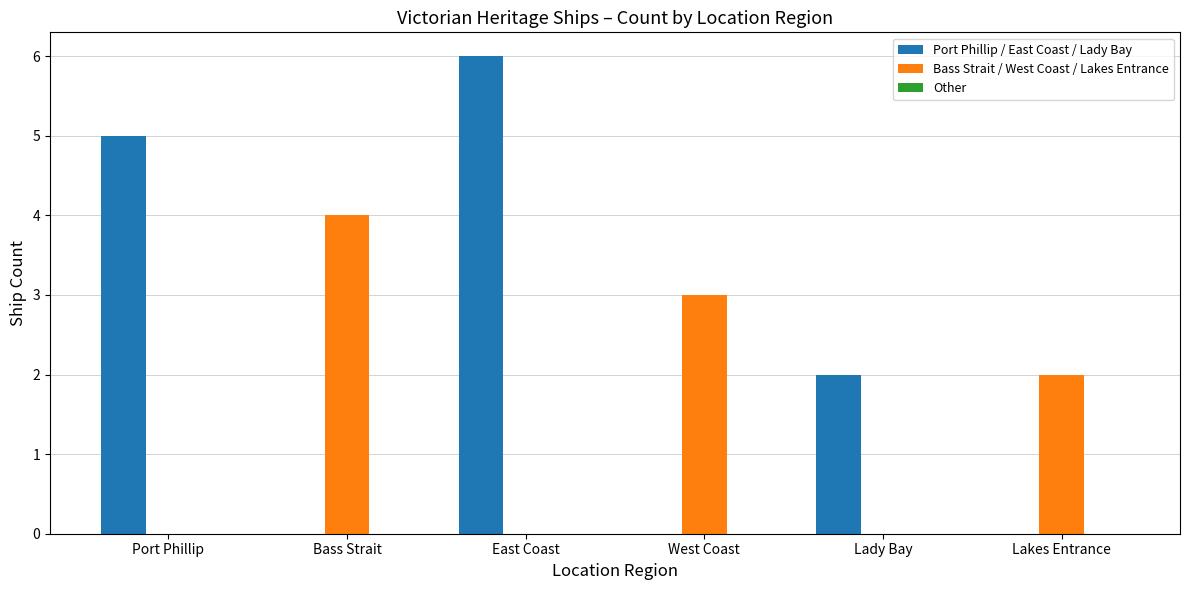

How many groups of bars are there?

6